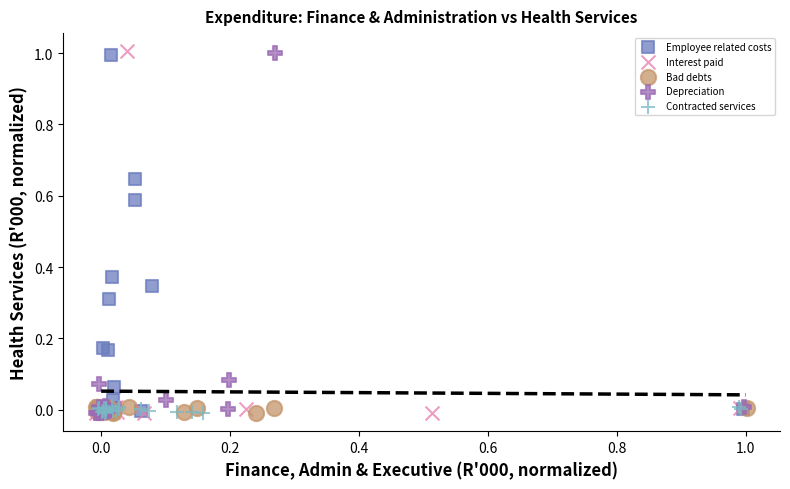

What are all the series names shown in the legend?

Employee related costs, Interest paid, Bad debts, Depreciation, Contracted services